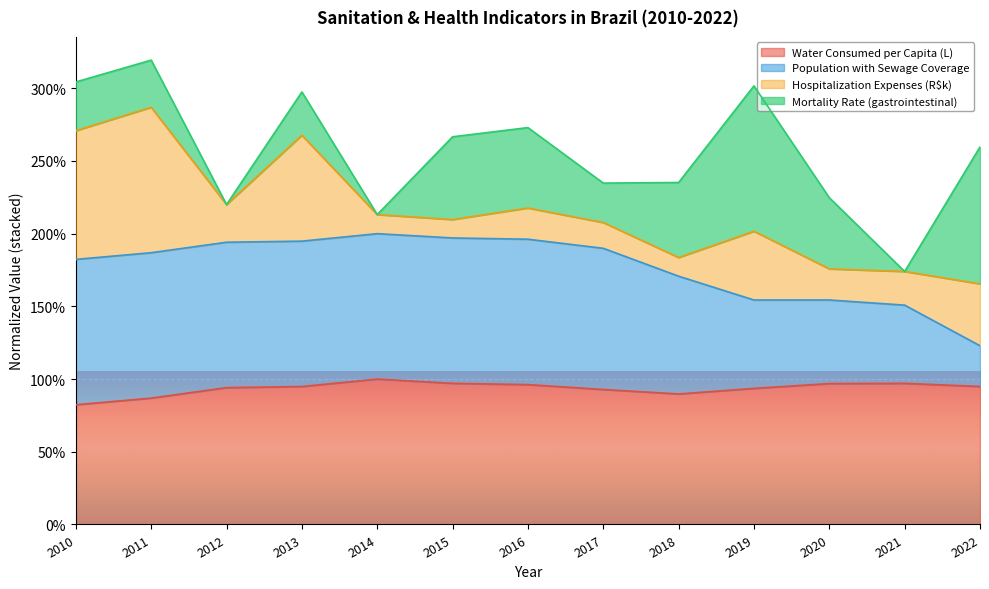

What are all the series names shown in the legend?

Water Consumed per Capita (L), Population with Sewage Coverage, Hospitalization Expenses (R$k), Mortality Rate (gastrointestinal)